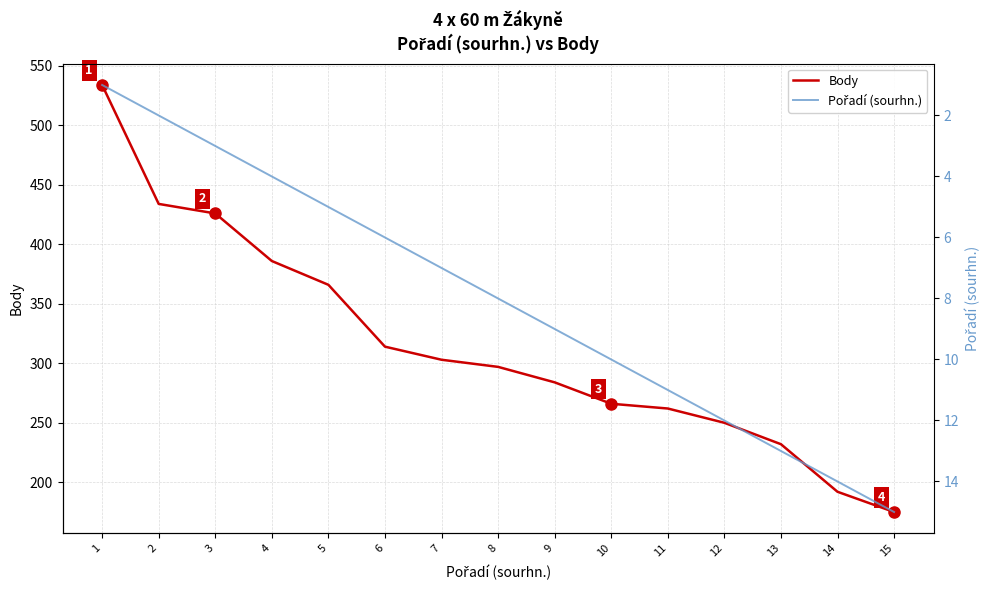

Rank the series by their average value, from highest to lowest.

Body, Pořadí (sourhn.)